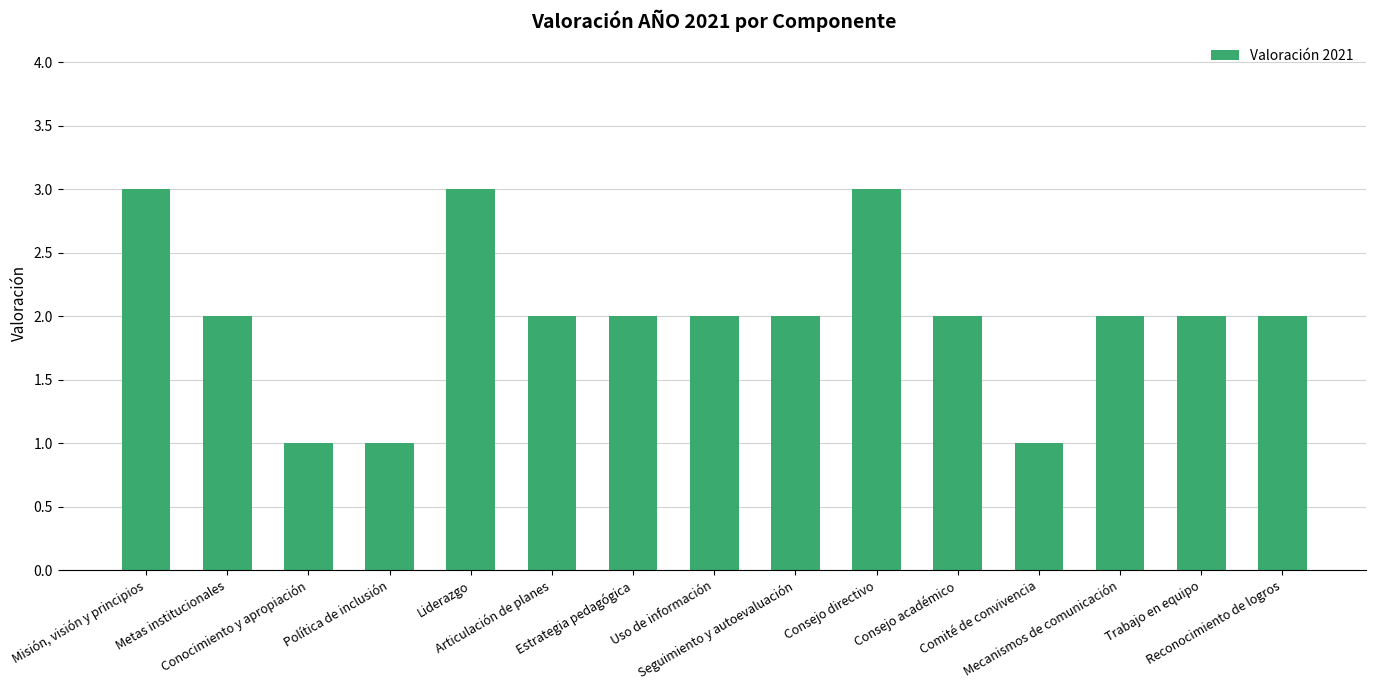

What value does the data have at Conocimiento y apropiación?

1